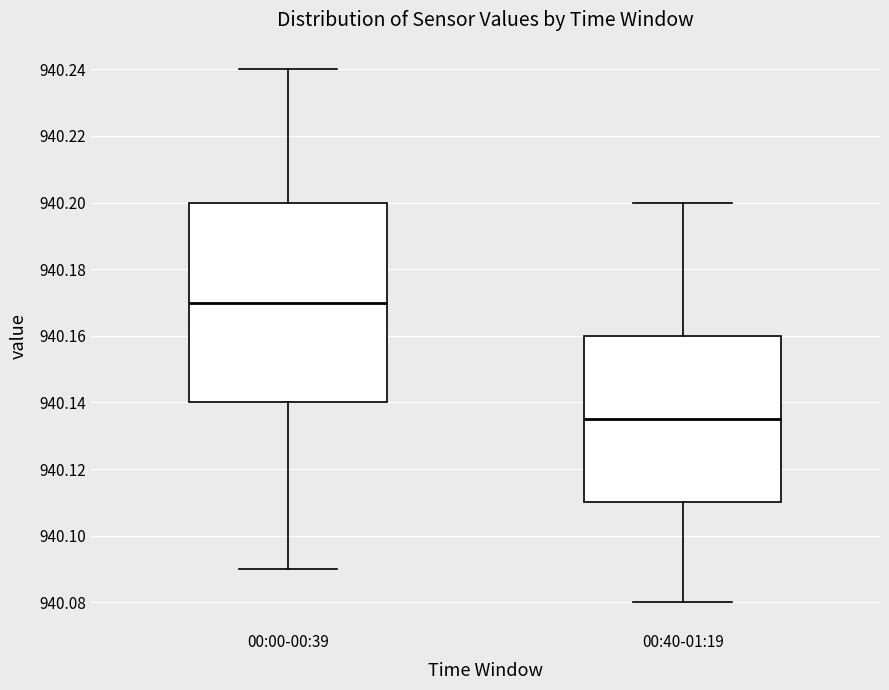

Comparing the boxes themselves (not the whiskers), which one is the tallest?

00:00-00:39